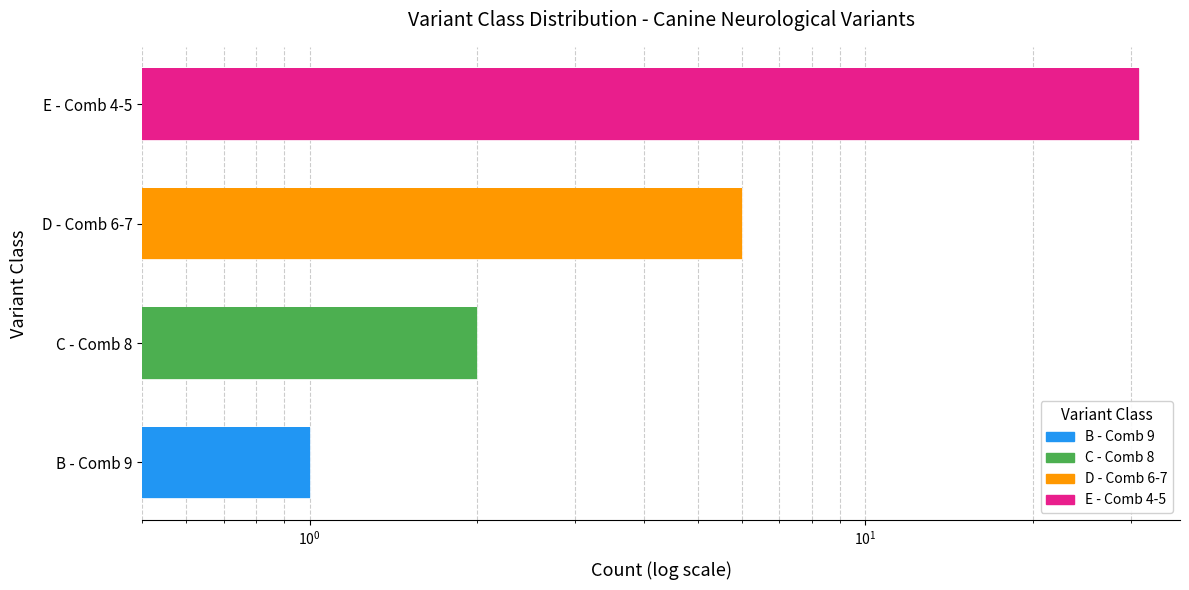

What is the difference between the values at C - Comb 8 and B - Comb 9?

1